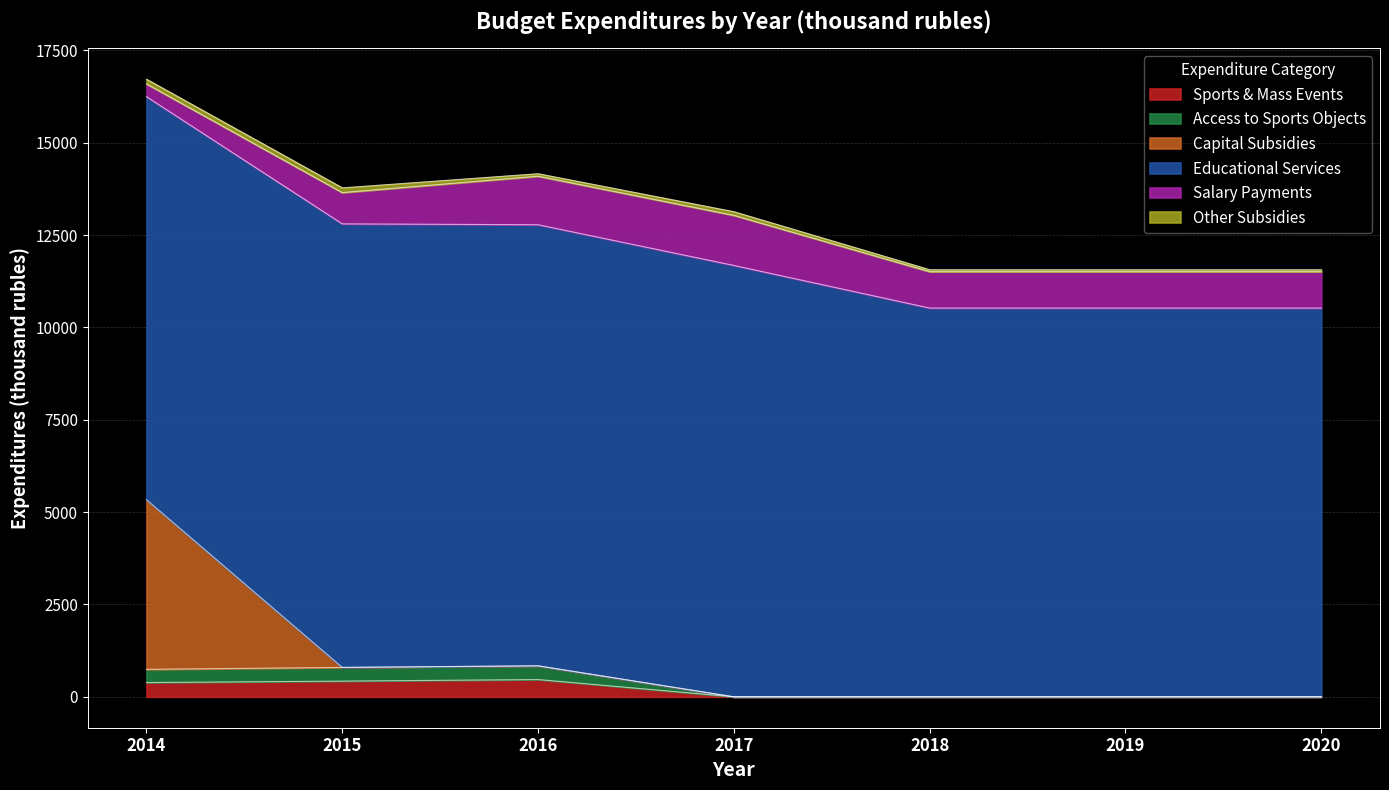

Is the value of Capital Subsidies at 2017 greater than the value of Sports & Mass Events at 2014?

No